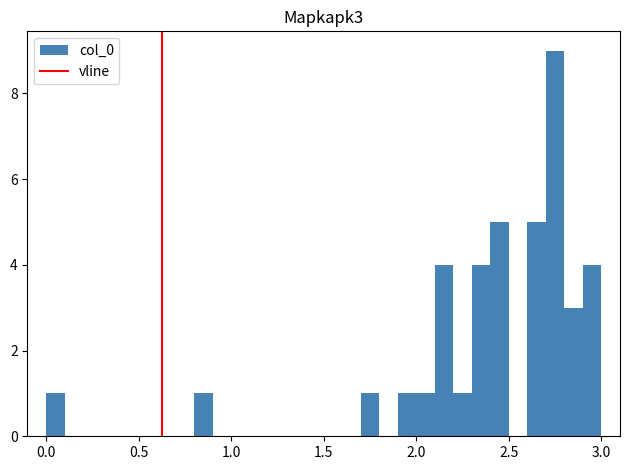

Around what value on the x-axis is the tallest bar? Give the approximate position of its centre, as read against the axis.

2.75